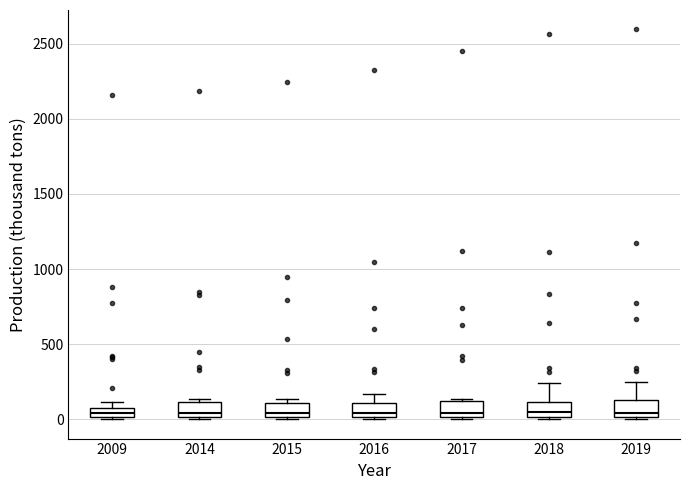

Where is the lower edge of the box at x = 2016 on the y-axis? The values are not printed on the chart, so give them approximately, as read against the axis.

0